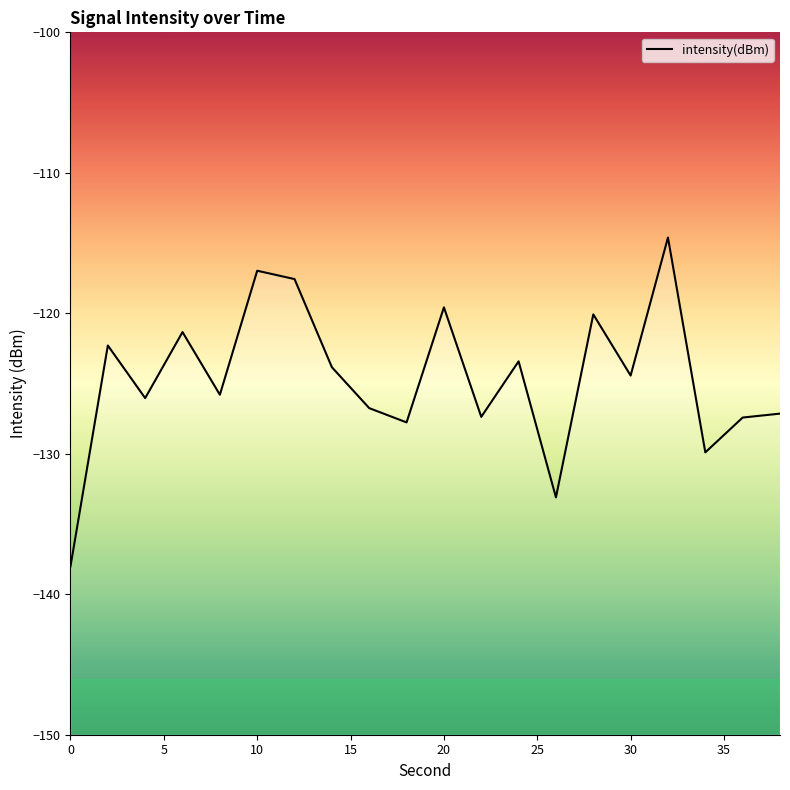

What is the greatest value displayed?

-114.6